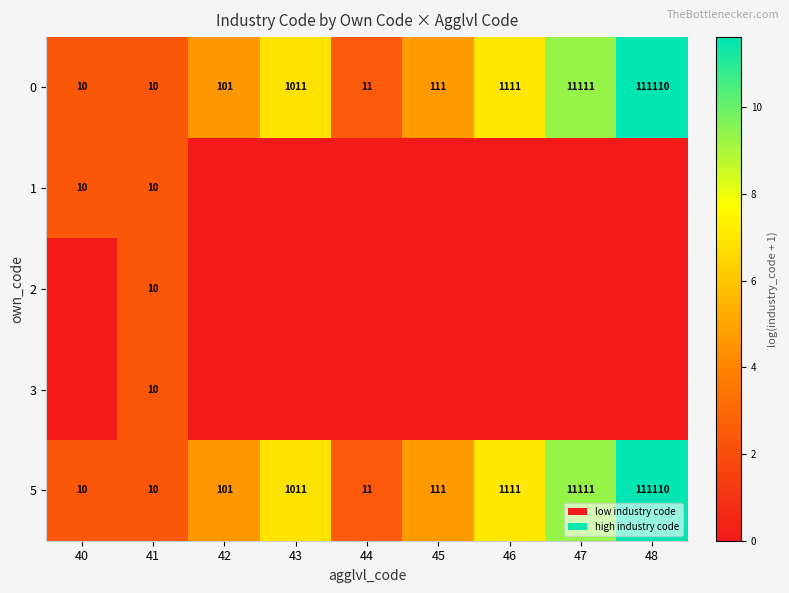

The 3 series shows 10 at 41. True or false?

True